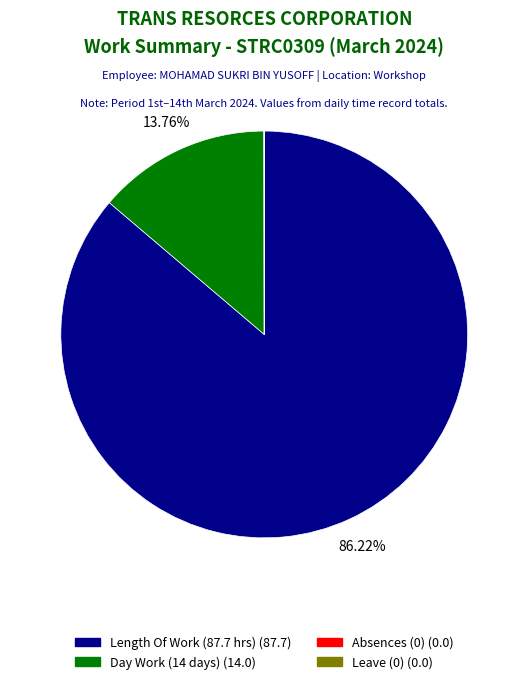

Does any single category account for the majority?

Yes